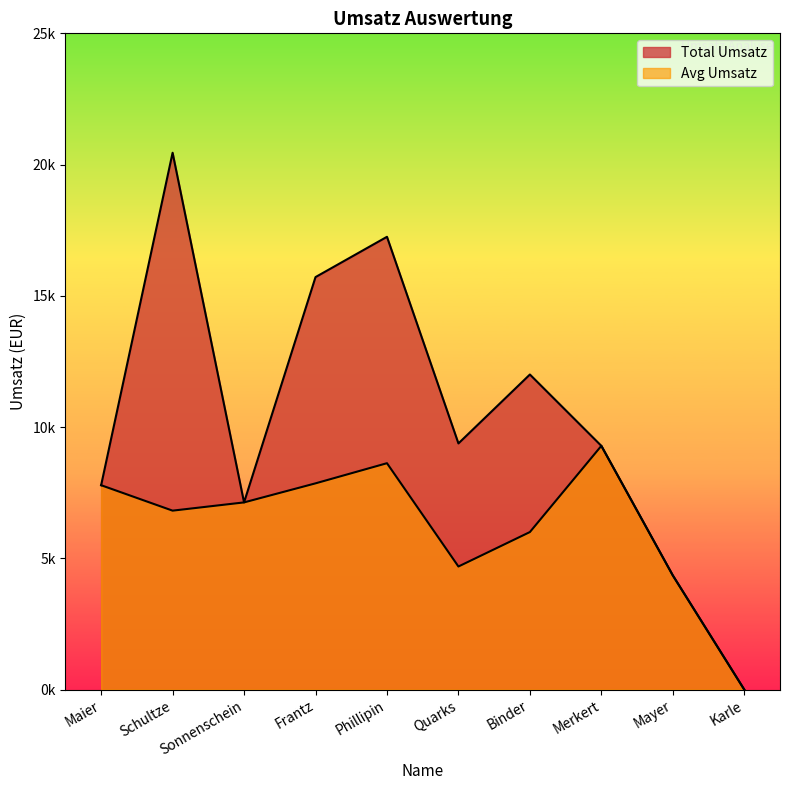

At which category is the sum across all series the highest?

Schultze